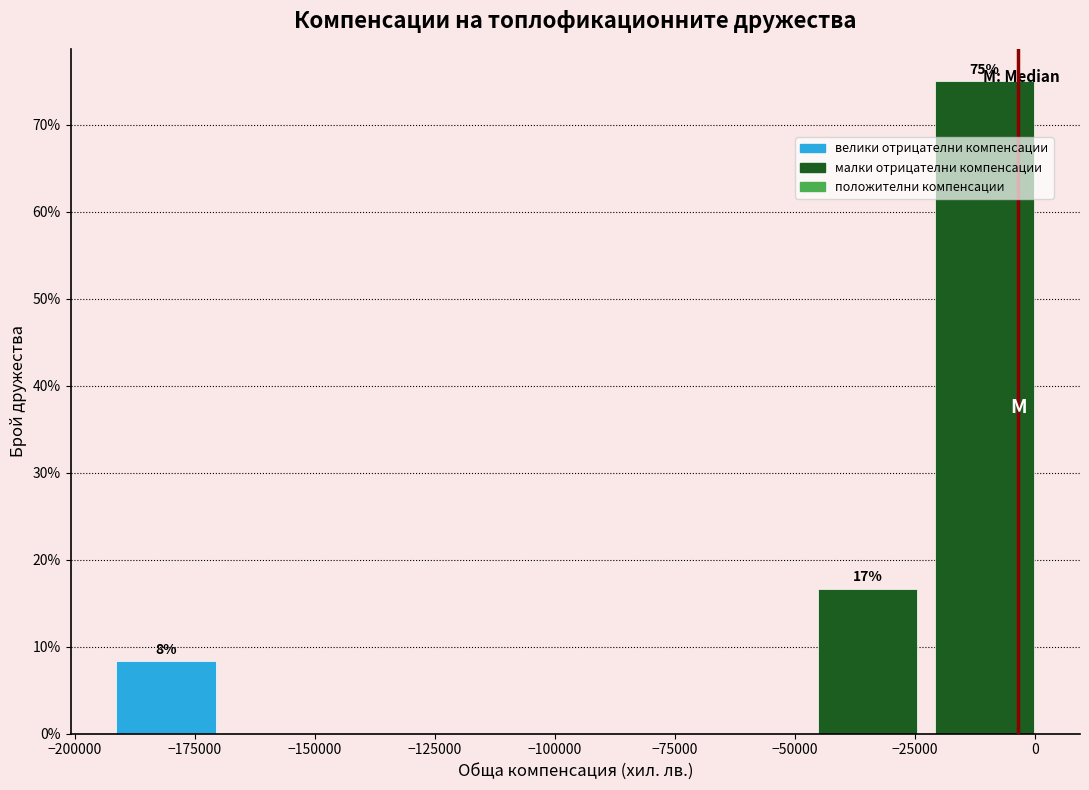

Which range on the x-axis has the tallest bar?

-20000 to 5000